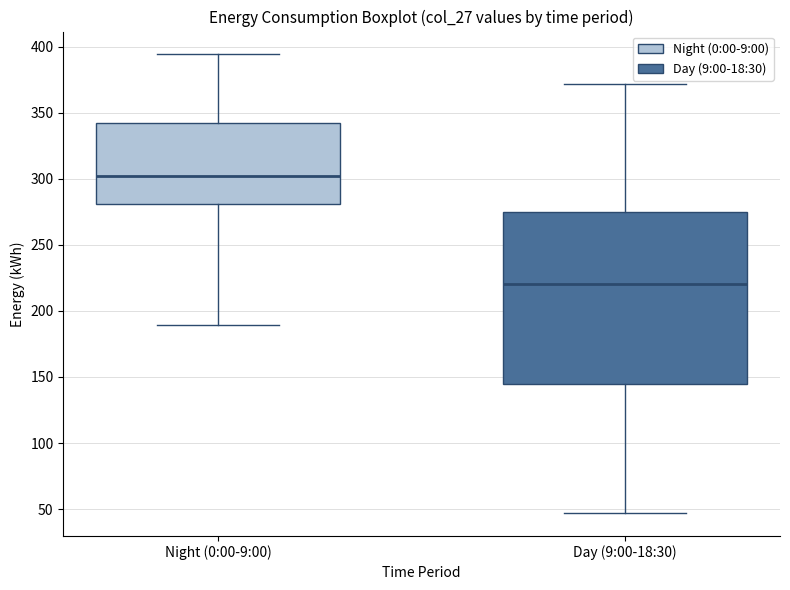

Reading left to right, read every box against the y-axis: the position of its median line, the range the box covers, and the ends of its whiskers. The values are not printed on the chart, so give them approximately, as read against the axis.

Night (0:00-9:00): median 300, box 280 to 340, whiskers 190 to 395
Day (9:00-18:30): median 220, box 145 to 275, whiskers 45 to 370